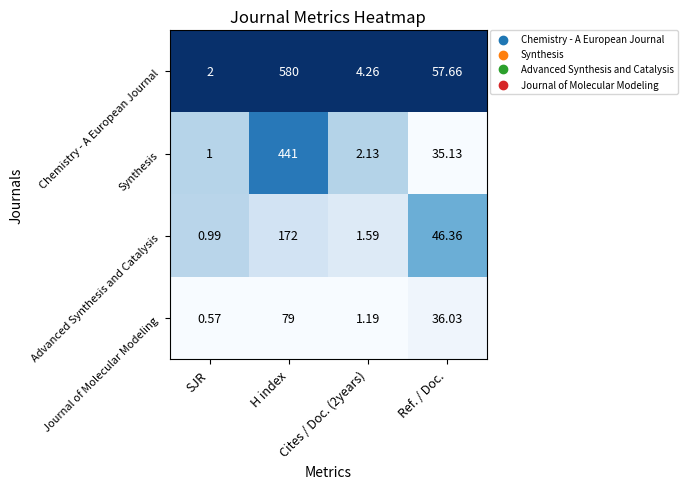

Where is Journal of Molecular Modeling nearest to the value 39?

Ref. / Doc.